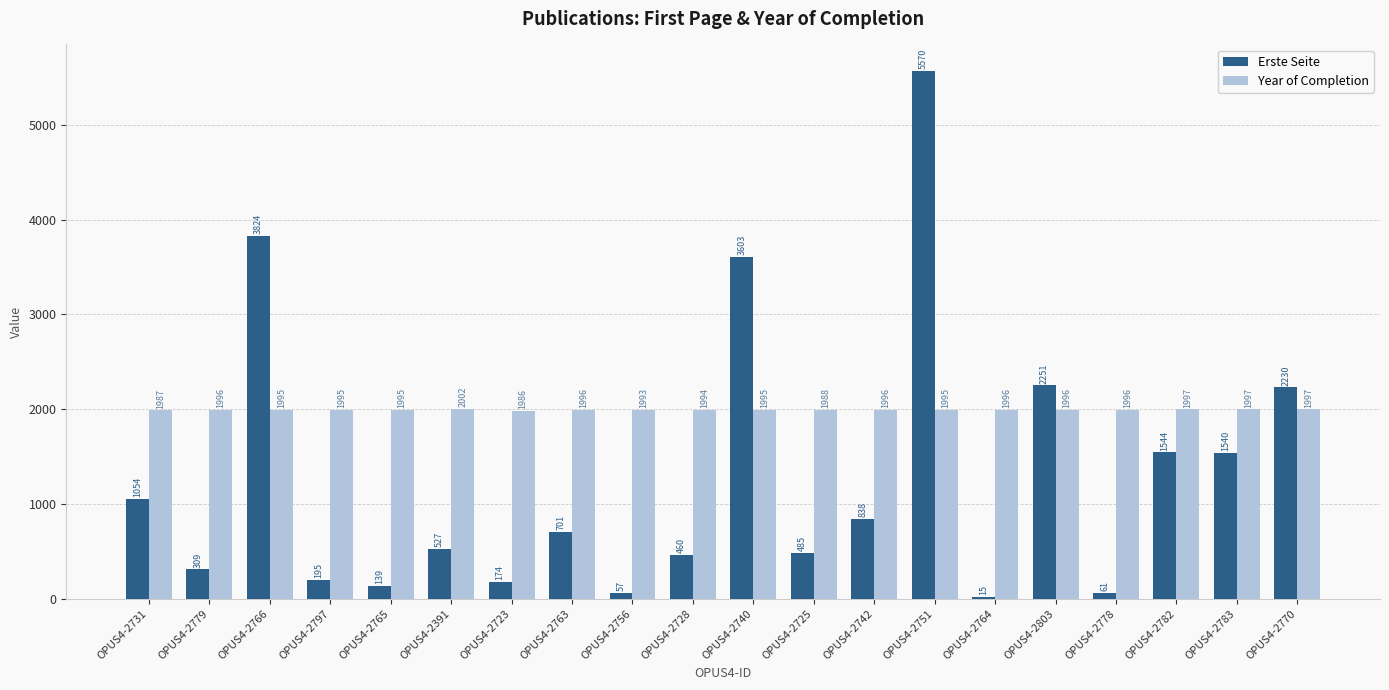

Which series has the largest total across all categories?

Year of Completion